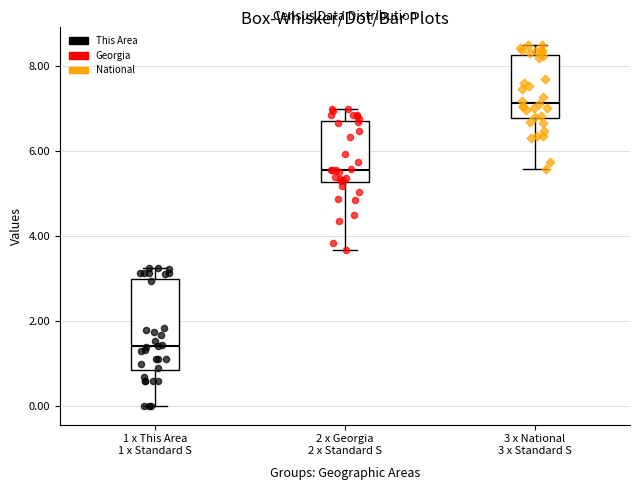

Where does the upper whisker of the box for 1 x This Area 1 x Standard S end on the y-axis? The values are not printed on the chart, so give them approximately, as read against the axis.

3.2